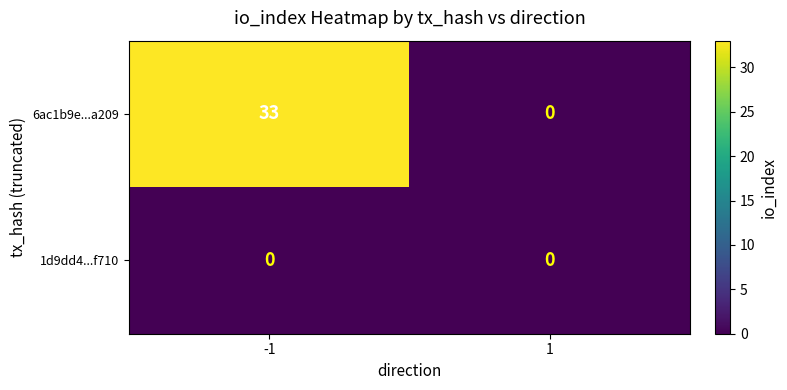

Reading left to right, extract all data points from this chart.

6ac1b9e...a209: -1=33	1=0
1d9dd4...f710: -1=0	1=0